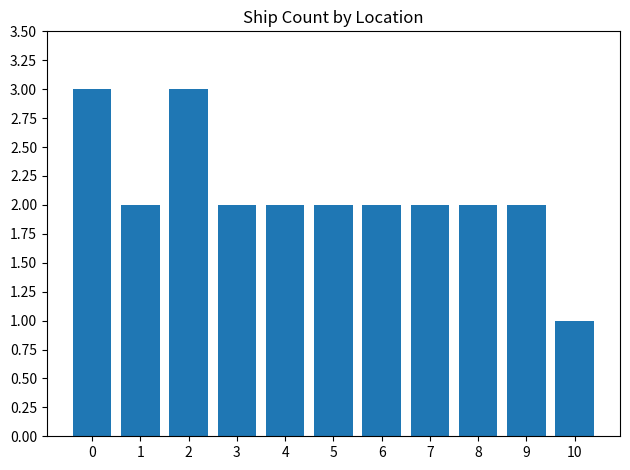

Does the chart contain any negative values?

No